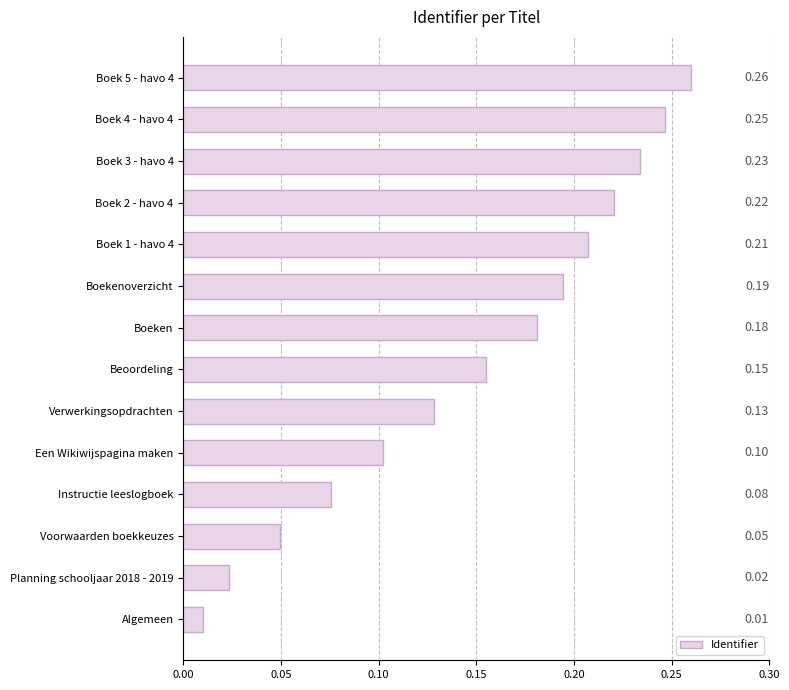

Which label corresponds to the smallest value in the chart?

Algemeen